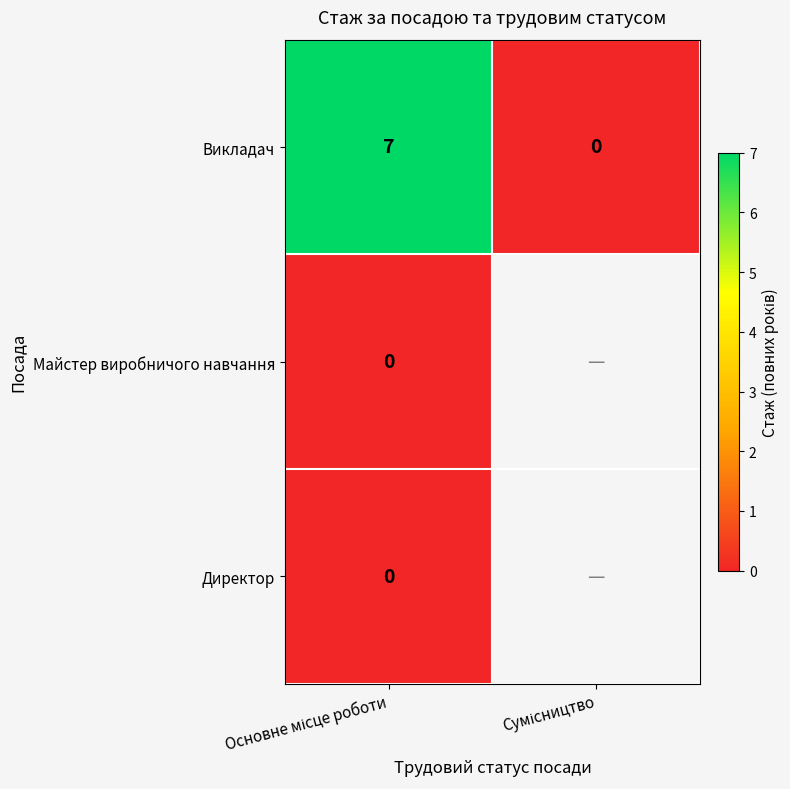

How many data points in Викладач are less than 7?

1